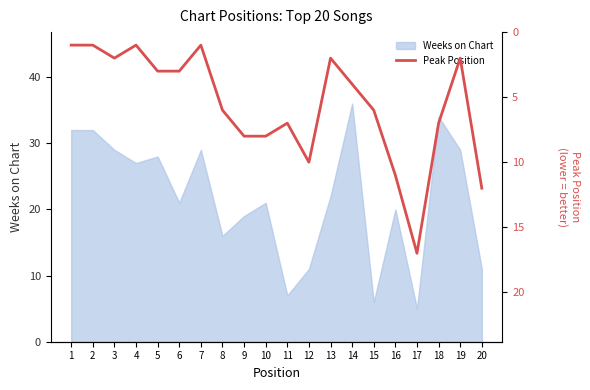

Where is the first local maximum?

3